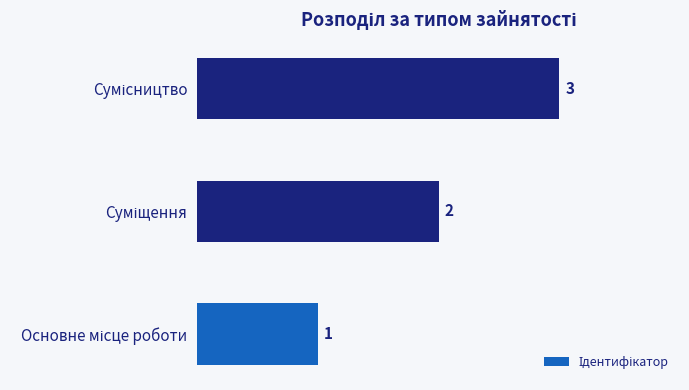

What is the greatest value displayed?

3